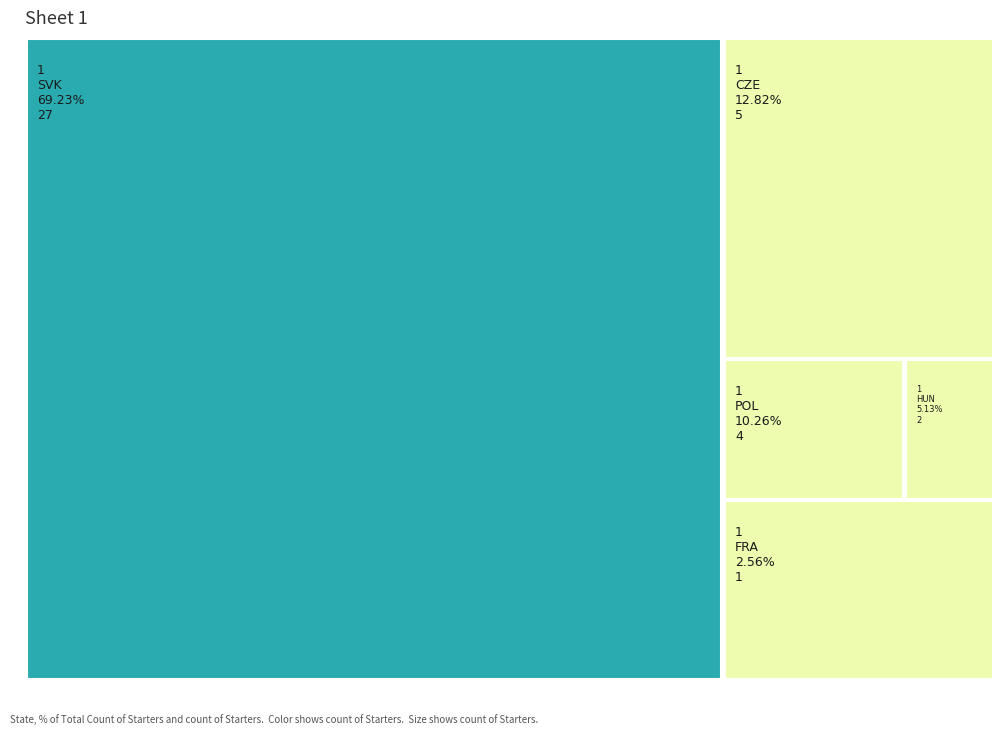

What is the maximum value shown in the chart?

27